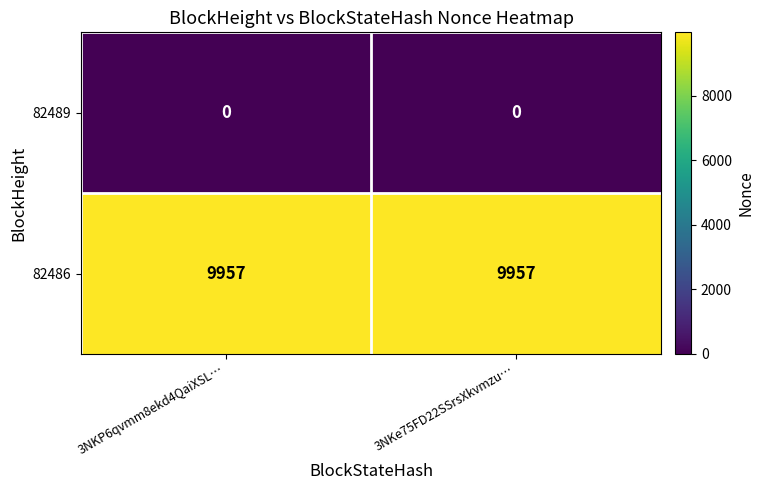

What is the total value across all series at 3NKe75FD22SSrsXkvmzu…?

9957